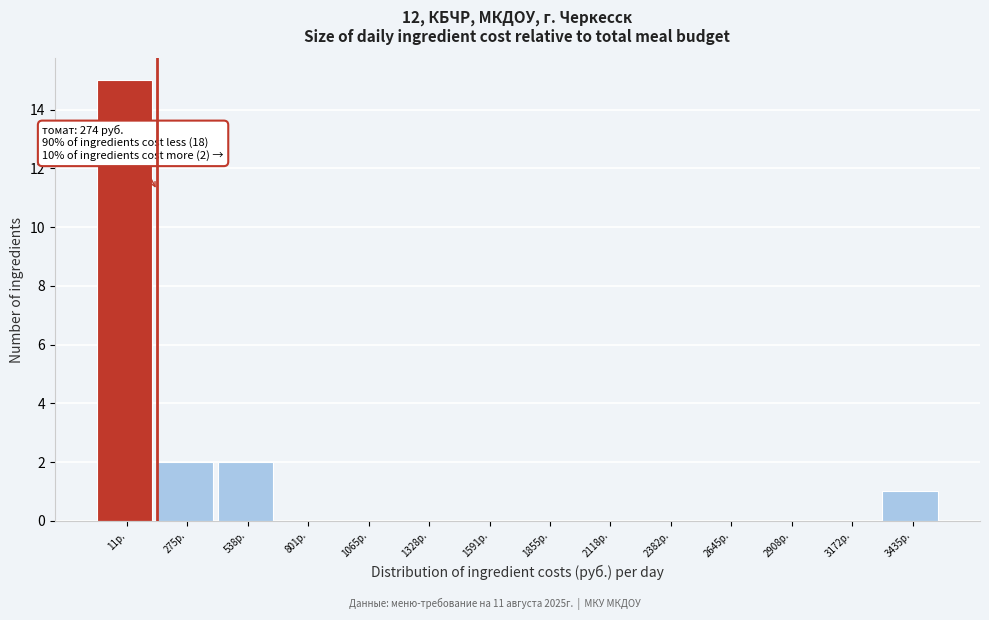

Reading left to right, transcribe all the data shown in this chart.

11р.=15	275р.=2	538р.=2	801р.=0	1065р.=0	1328р.=0	1591р.=0	1855р.=0	2118р.=0	2382р.=0	2645р.=0	2908р.=0	3172р.=0	3435р.=1